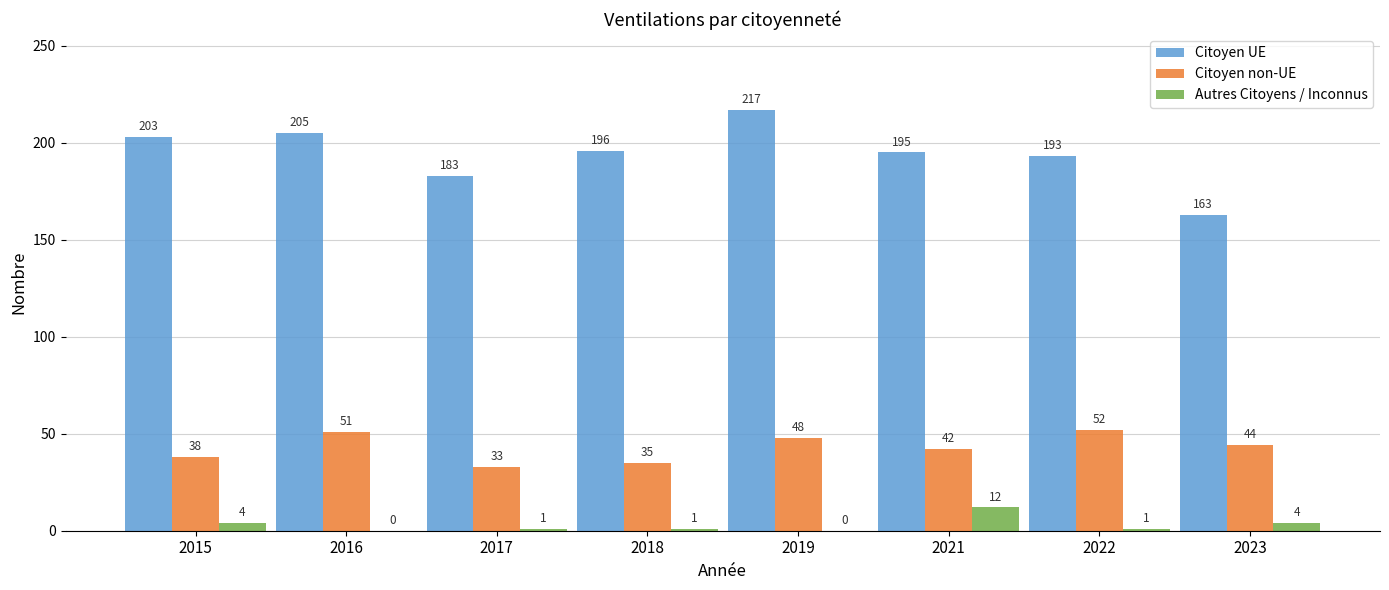

The Citoyen non-UE series shows 90 at 2022. True or false?

False